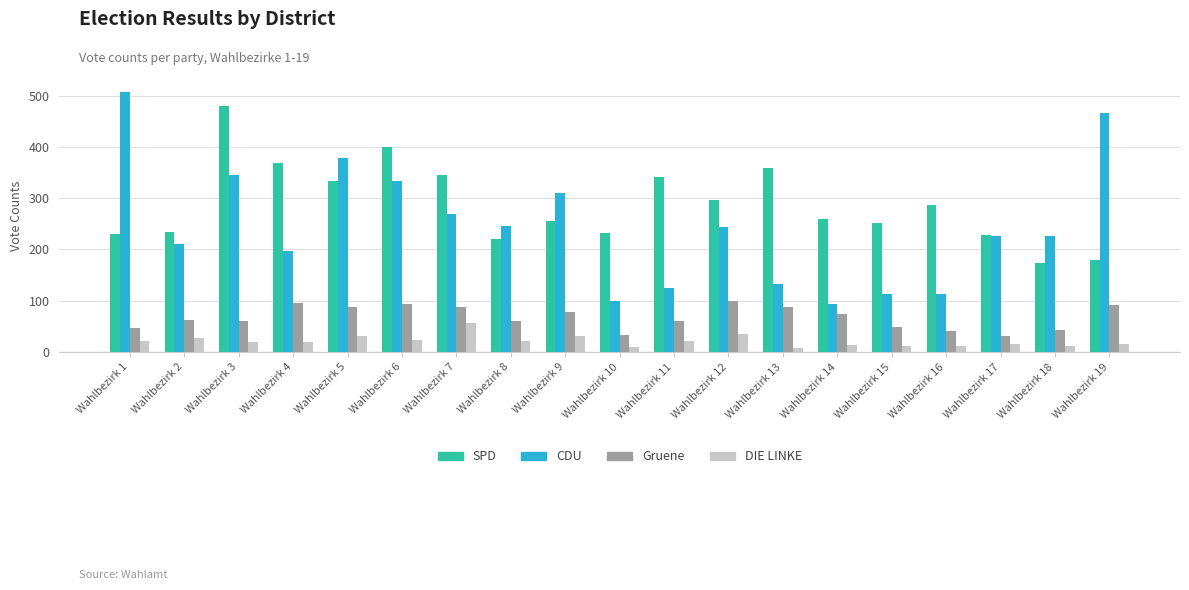

Is the value of CDU at Wahlbezirk 18 greater than the value of SPD at Wahlbezirk 7?

No